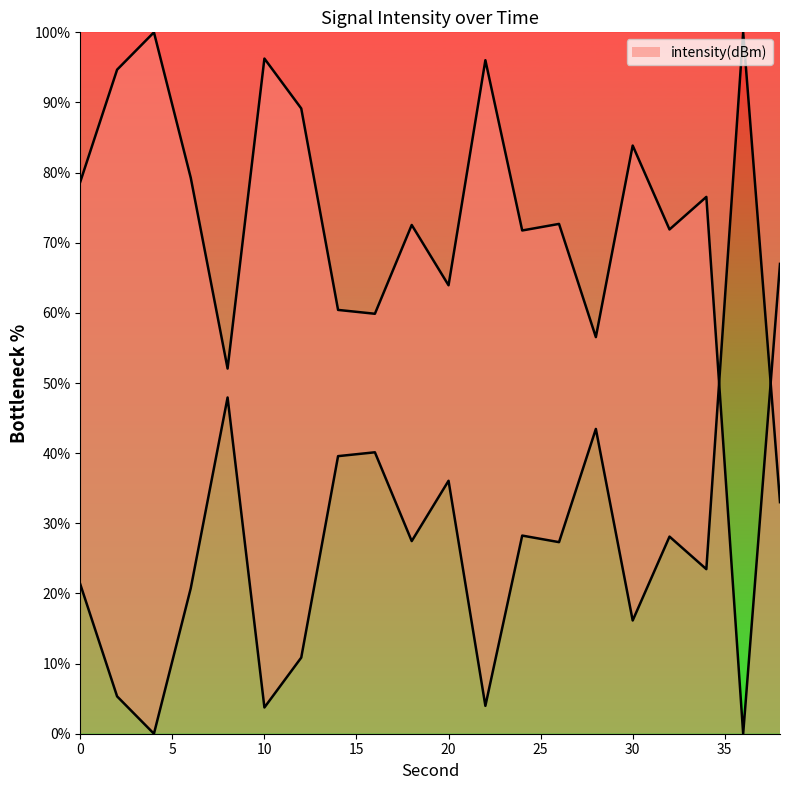

The value at 0 is 78.7. True or false?

True